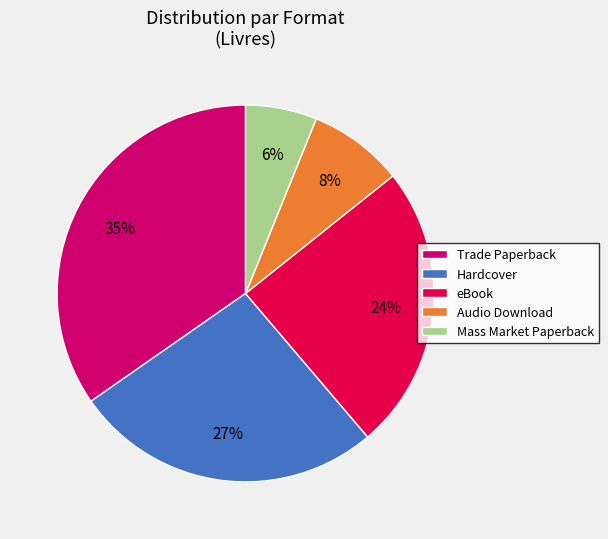

How many segments does this pie chart have?

5